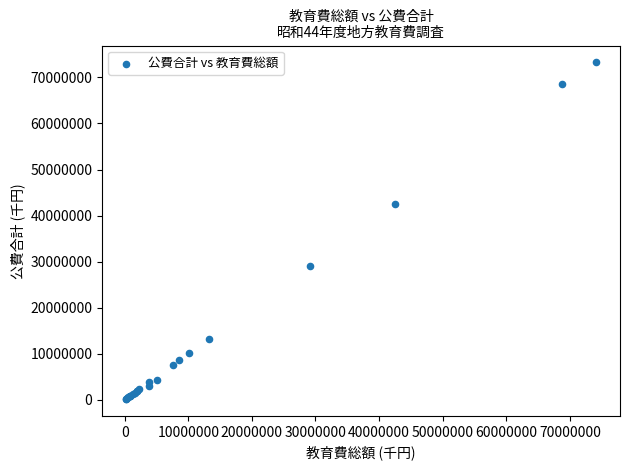

What Y value in the scatter plot is closest to 36706901?

42444120